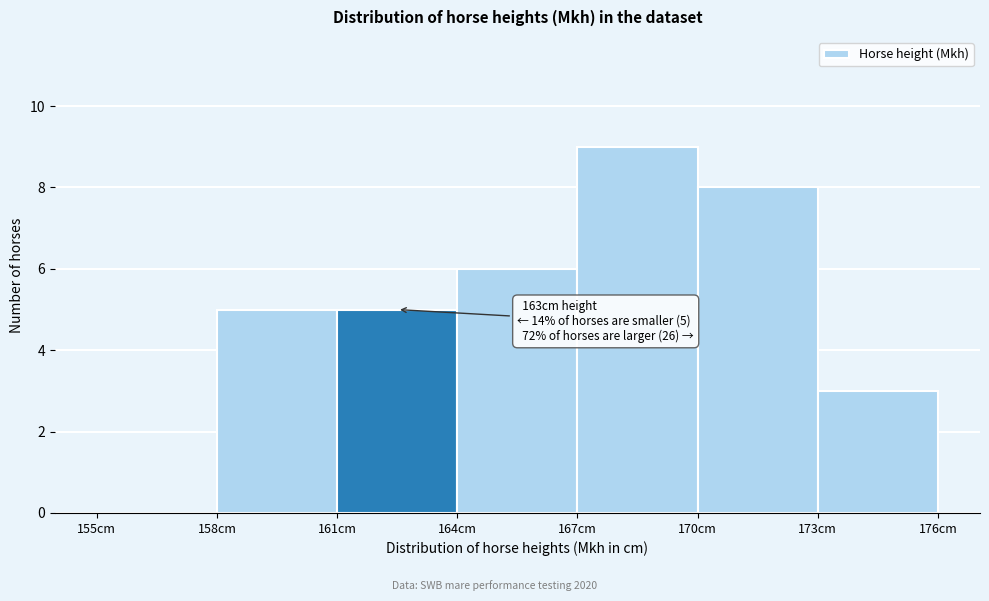

Which range on the x-axis has the tallest bar?

167 to 170